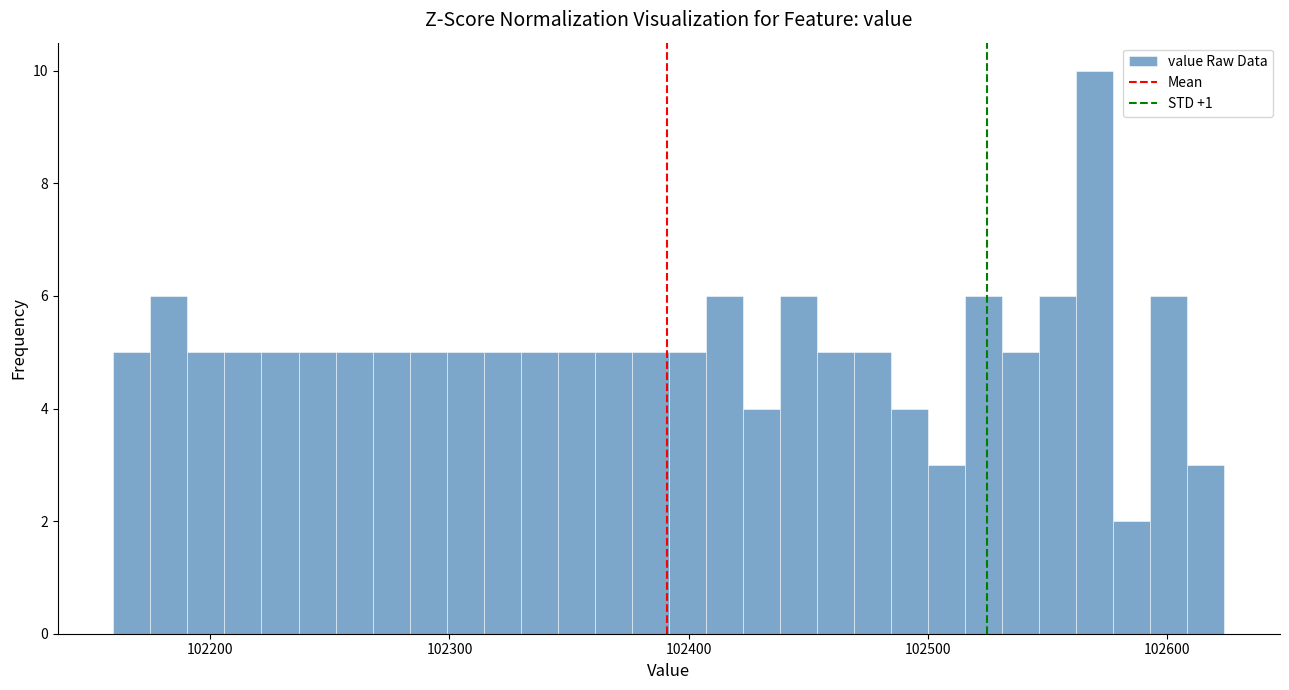

Read against the x-axis, roughly where is the centre of the tallest bar?

102570